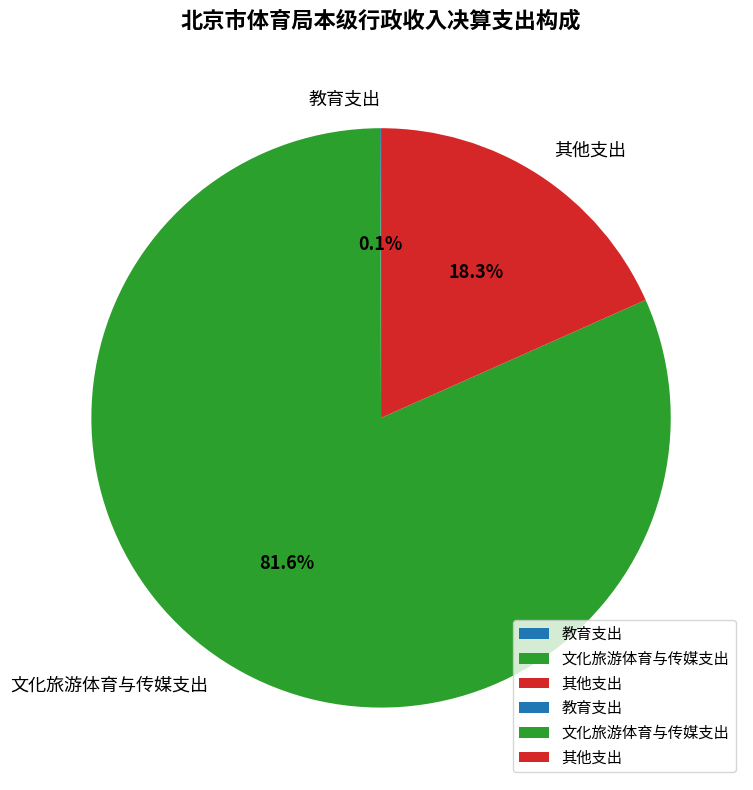

What is the largest slice in the pie chart?

文化旅游体育与传媒支出